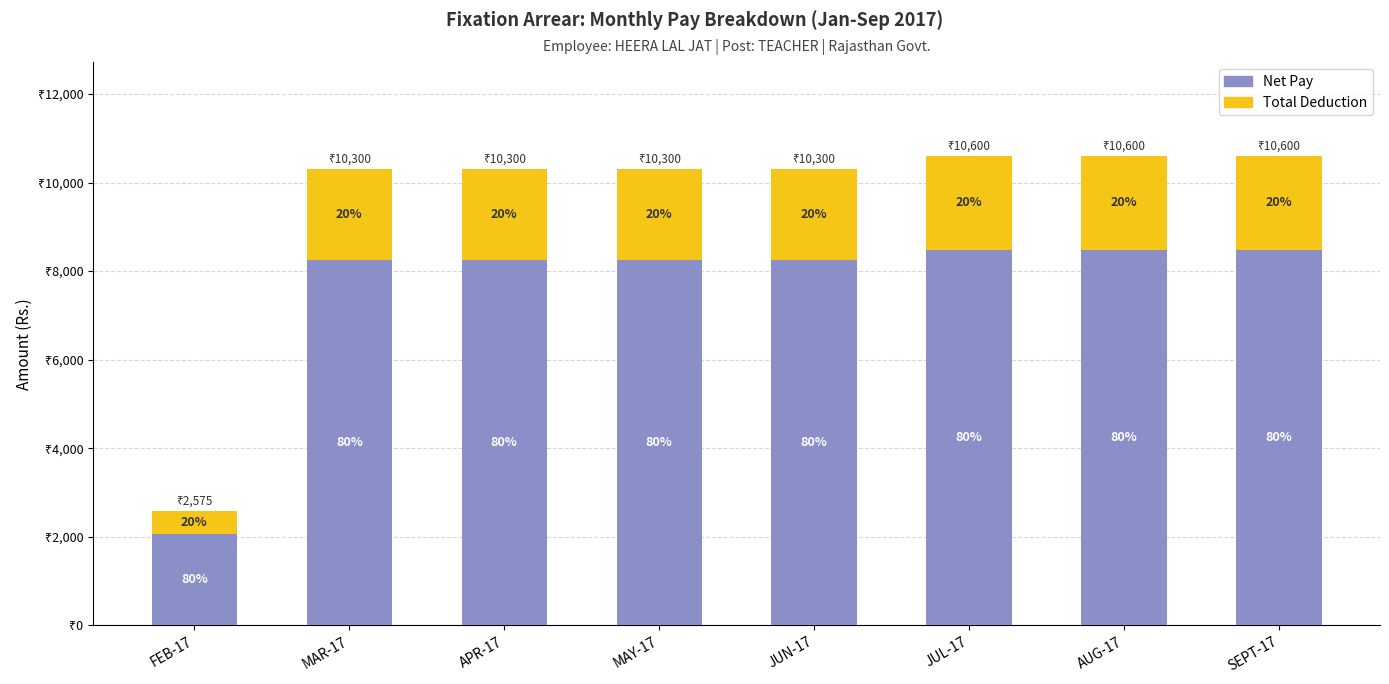

The value of Total Deduction at FEB-17 is 516. True or false?

True